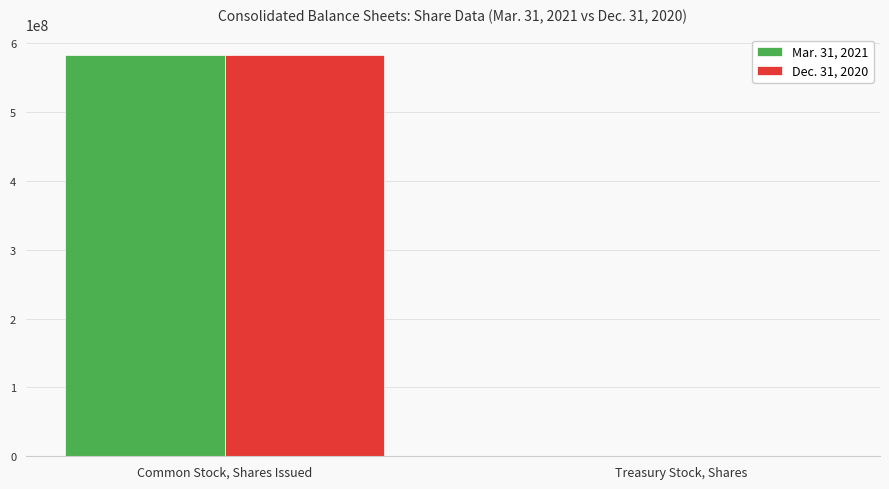

How many groups of bars are there?

2